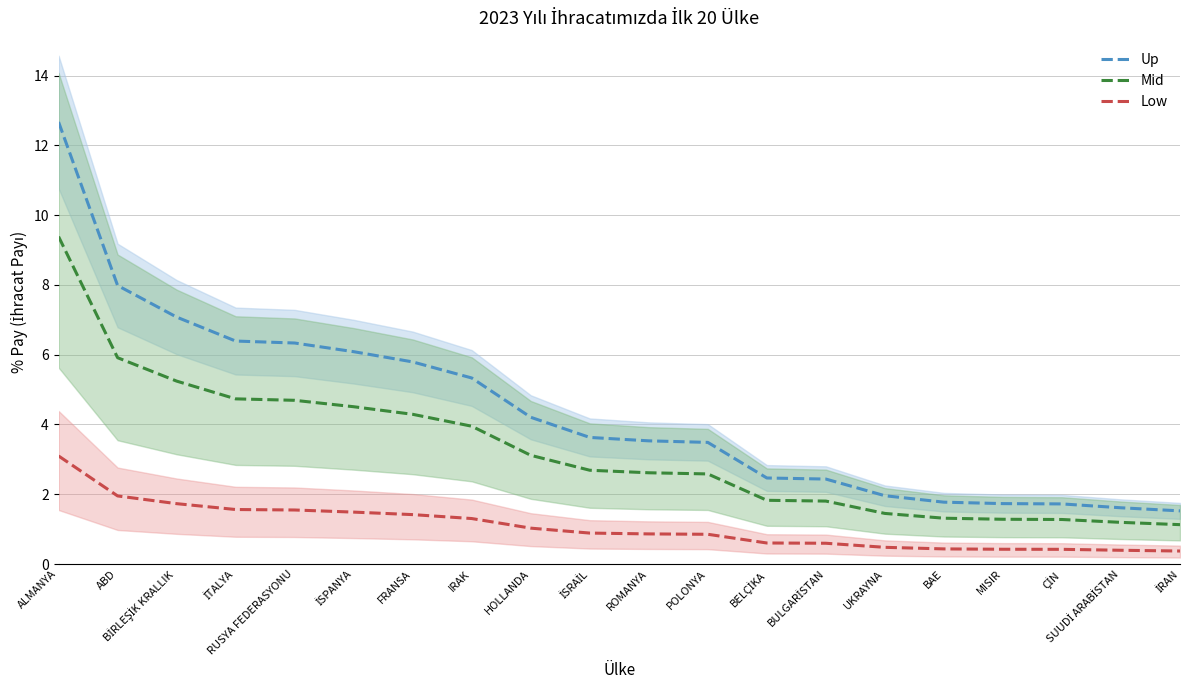

True or false: Low and Up intersect in this chart.

False